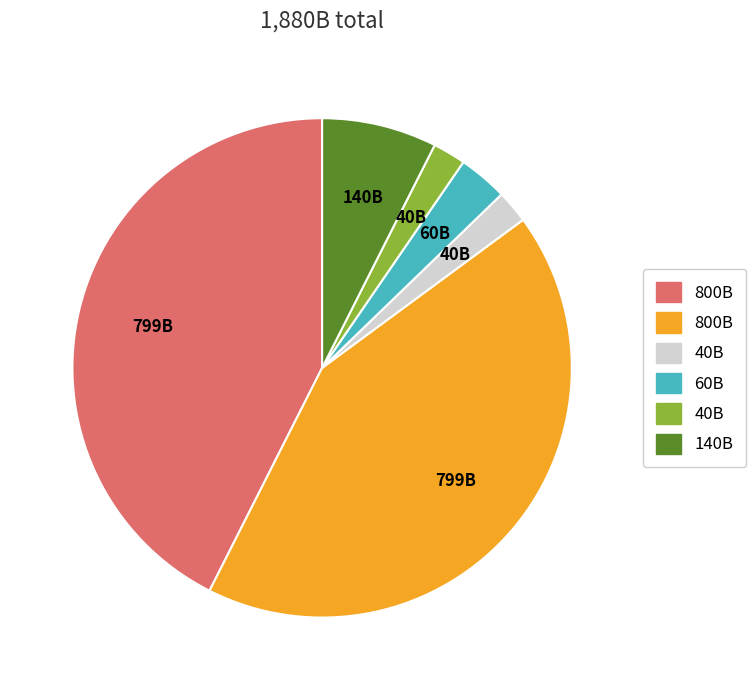

Is there any slice that represents more than half of the pie?

No